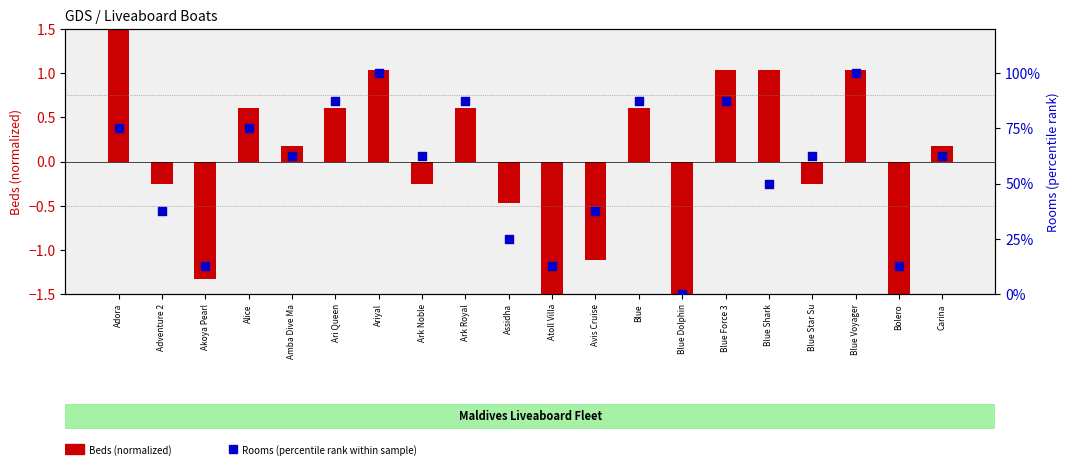

At how many categories does at least one series exceed 10?

19